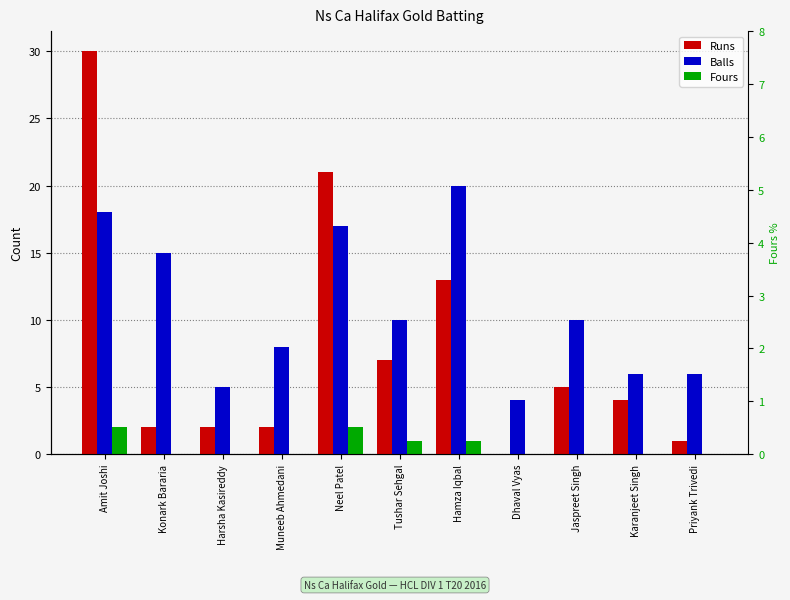

The Balls series shows 28 at Amit Joshi. True or false?

False